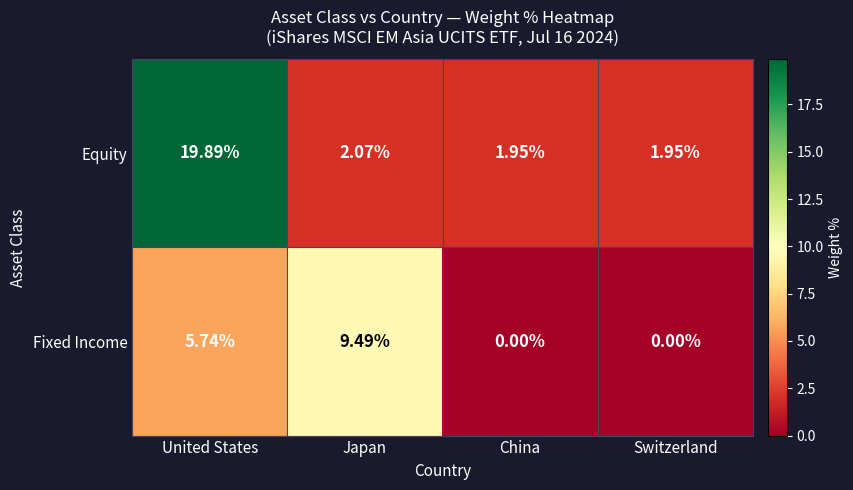

Which category has the highest value across all series?

United States